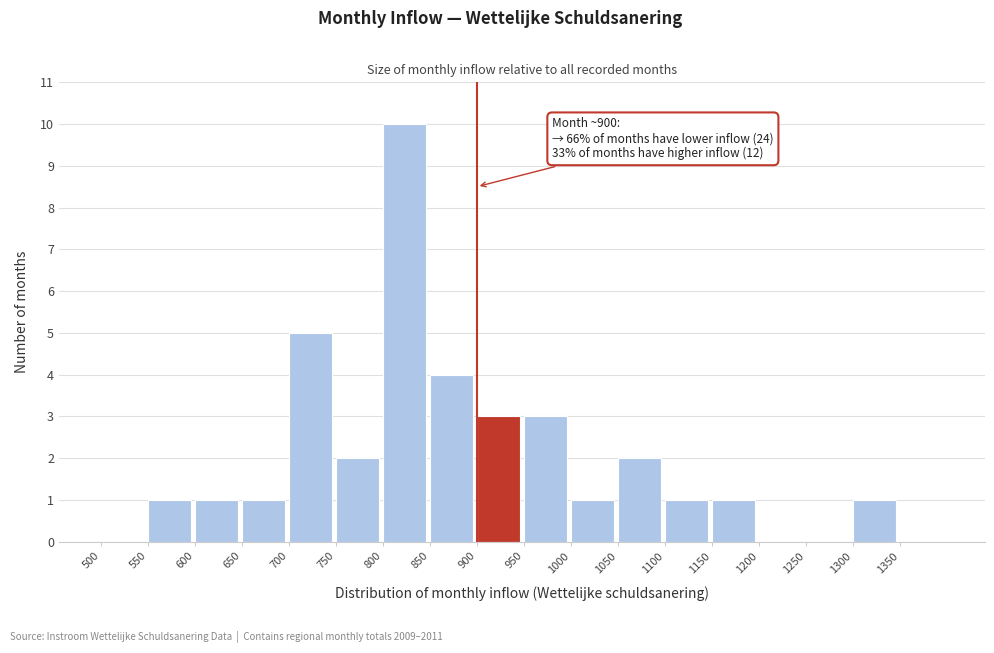

Over which range of the x-axis is the bar tallest?

800 to 850